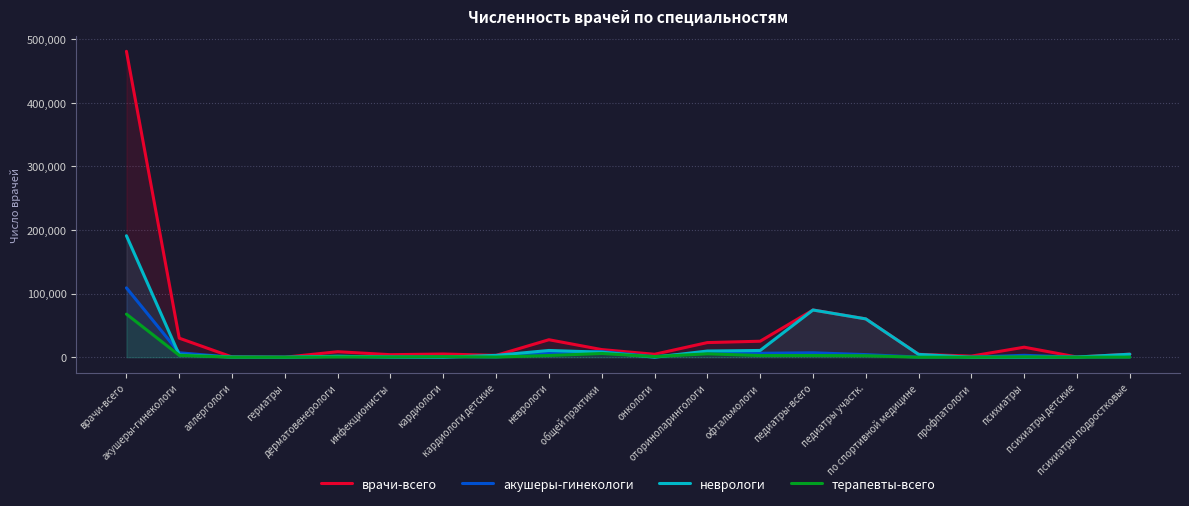

How many lines are shown in the chart?

4